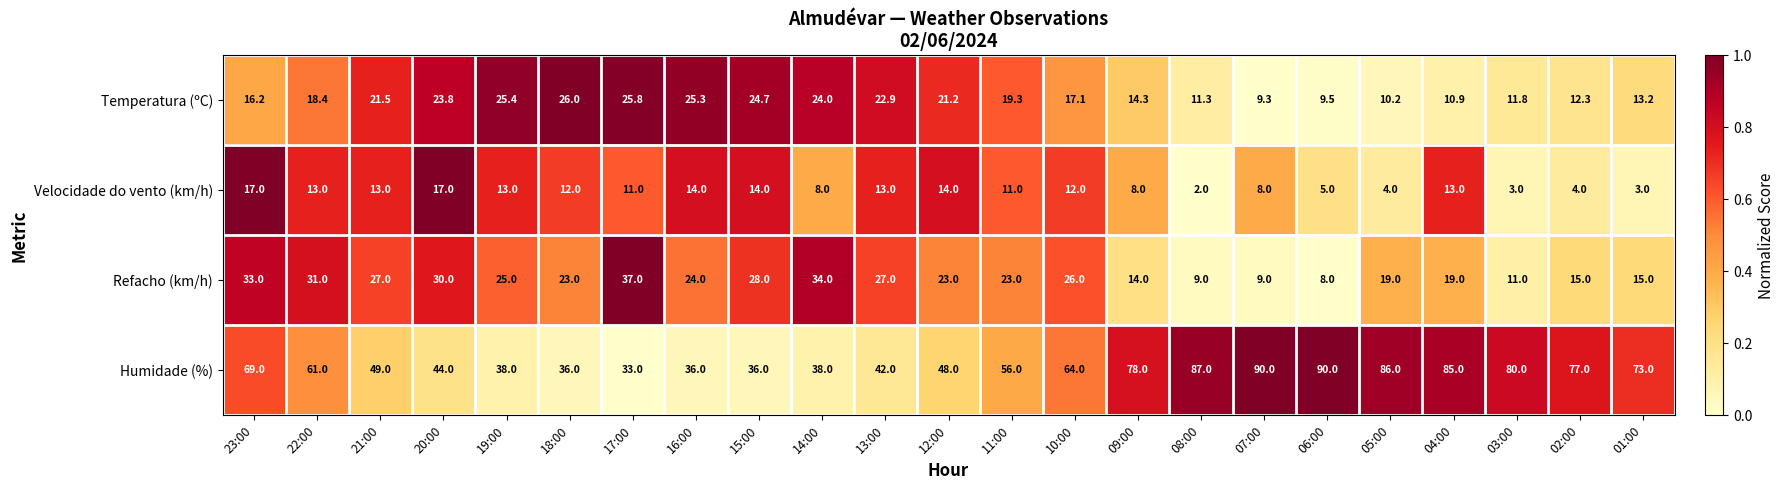

How many data points does each series have?

23